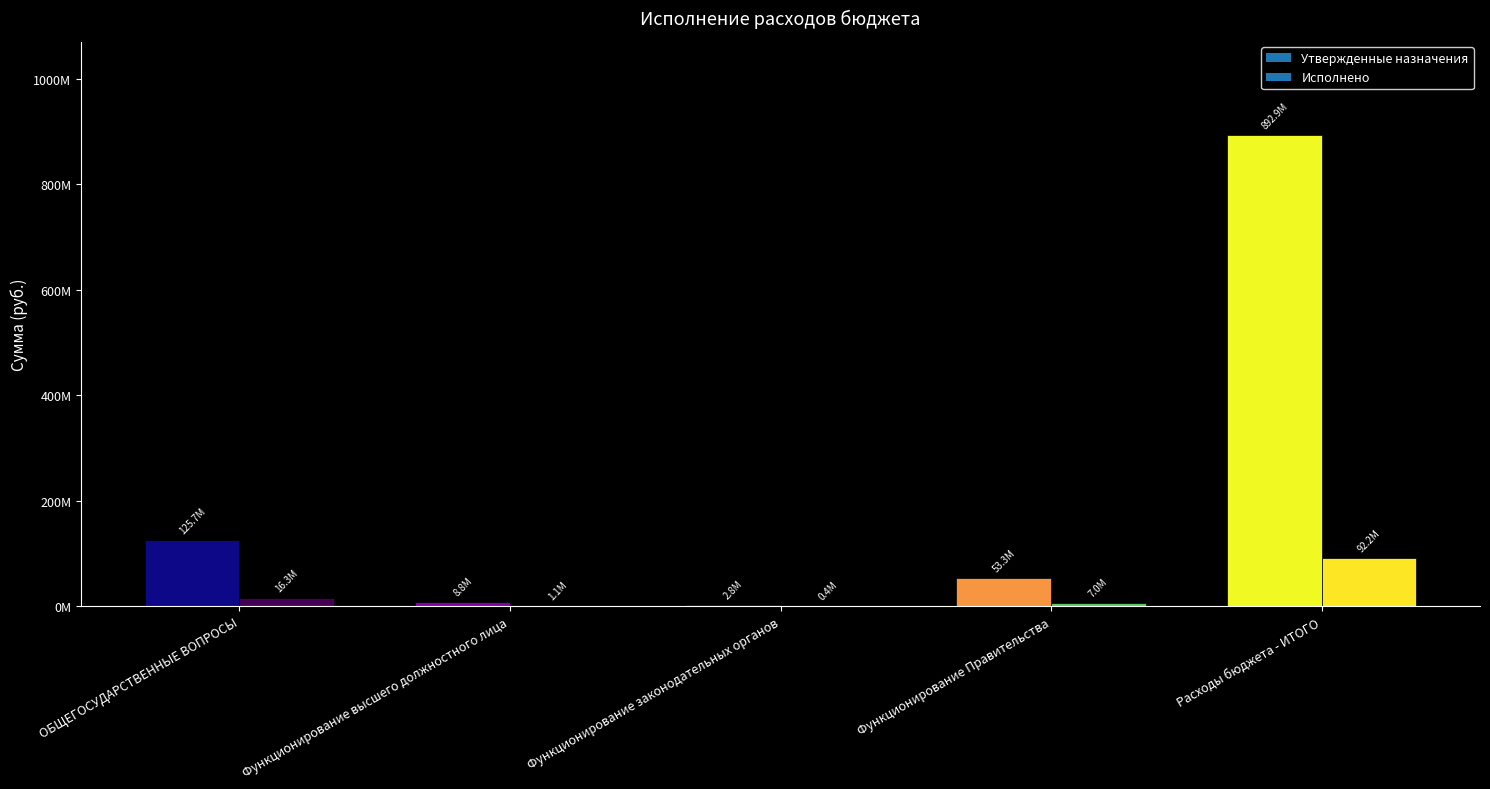

How many values in the Утвержденные назначения series exceed 53268412?

3